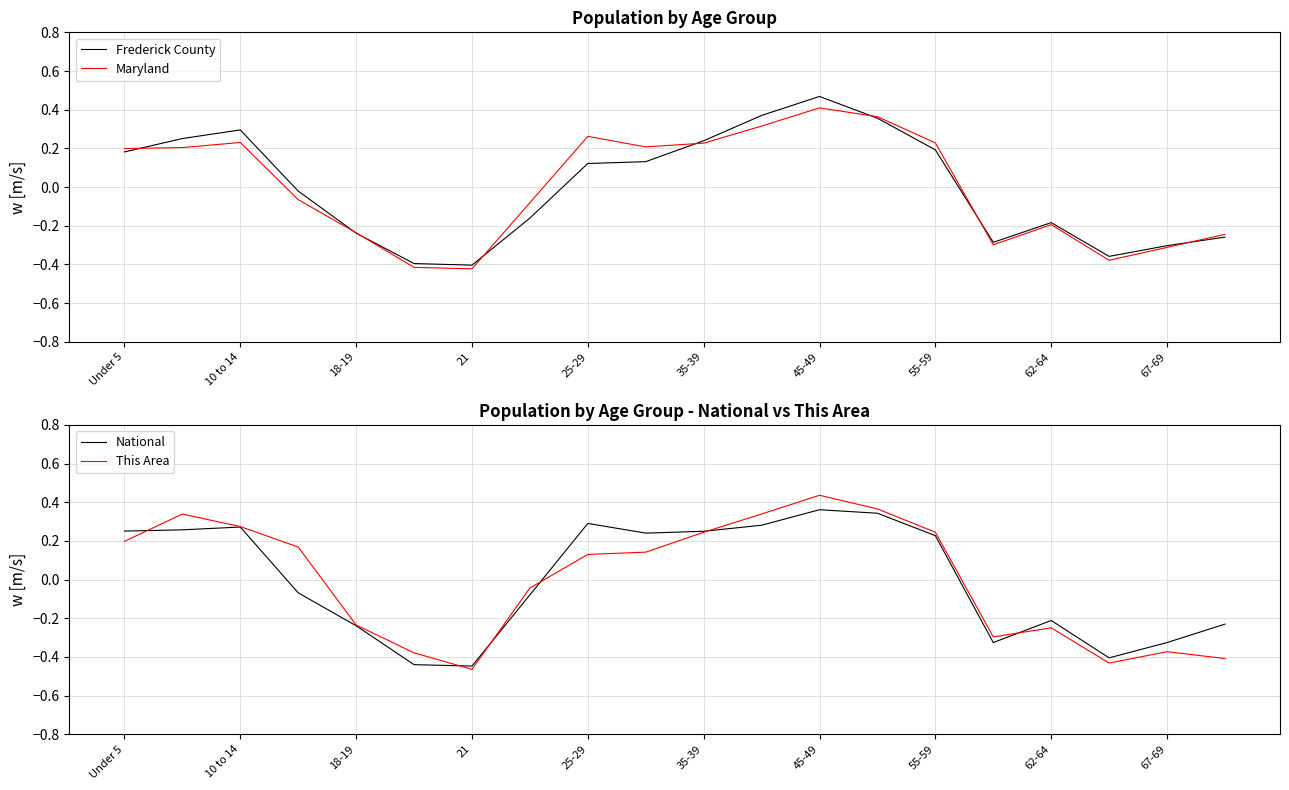

The value of This Area at 55-59 is 0.4. True or false?

False